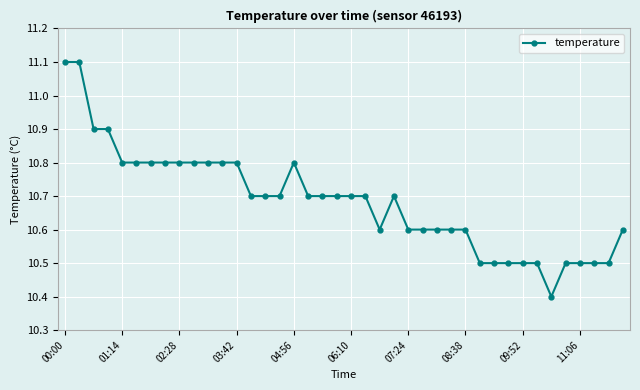

What is the minimum value shown in the chart?

10.4